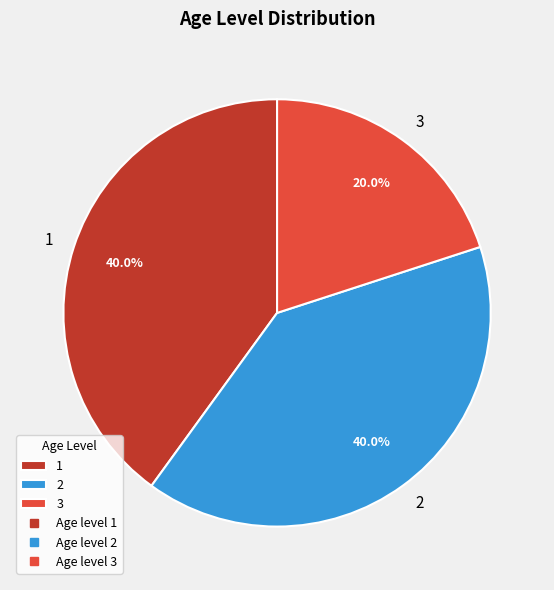

Is the sum of 2 and 1 greater than half?

Yes